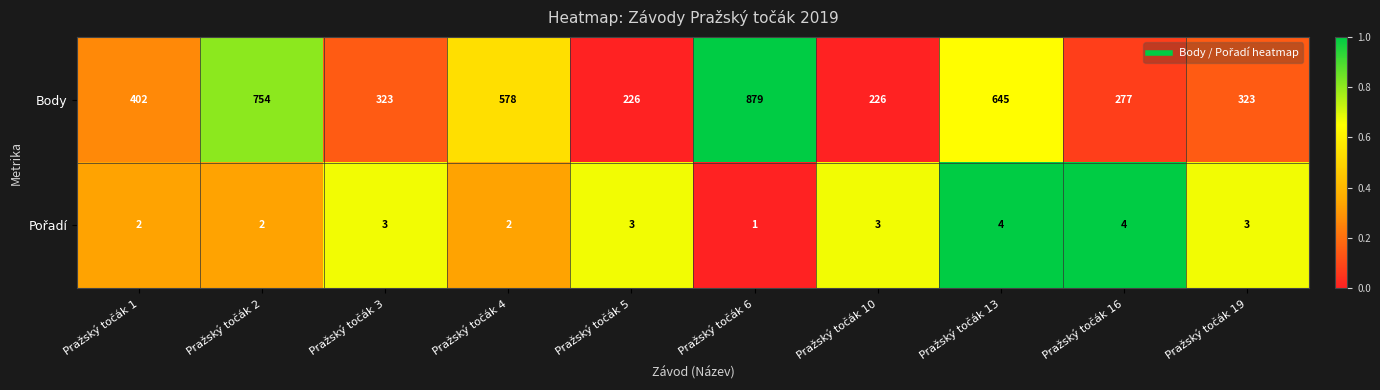

The value of Body at Pražský točák 4 is 1014. True or false?

False